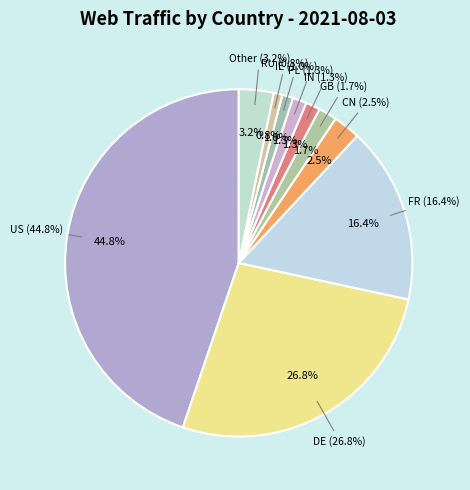

To the nearest percent, what is the combined percentage of RU and IN?

2%